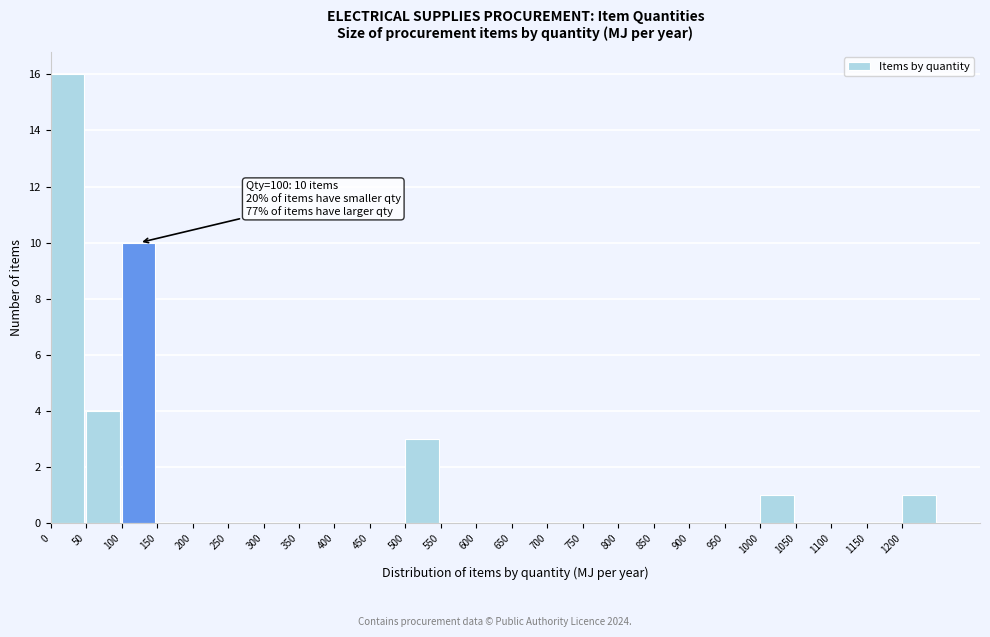

Which range on the x-axis has the tallest bar?

0 to 50